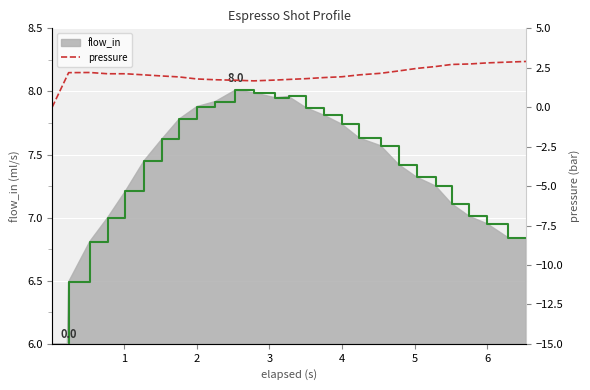

What is the value of the 3rd point from the left?

2.2